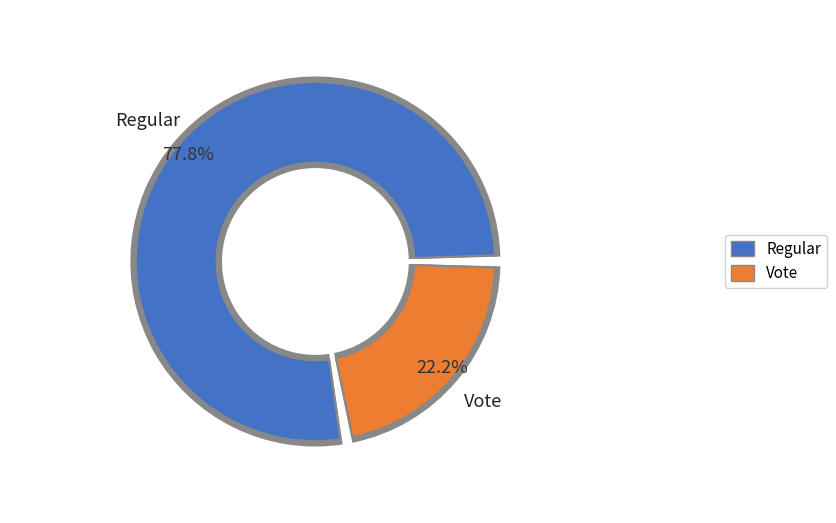

Which slice represents more than half of the pie?

Regular